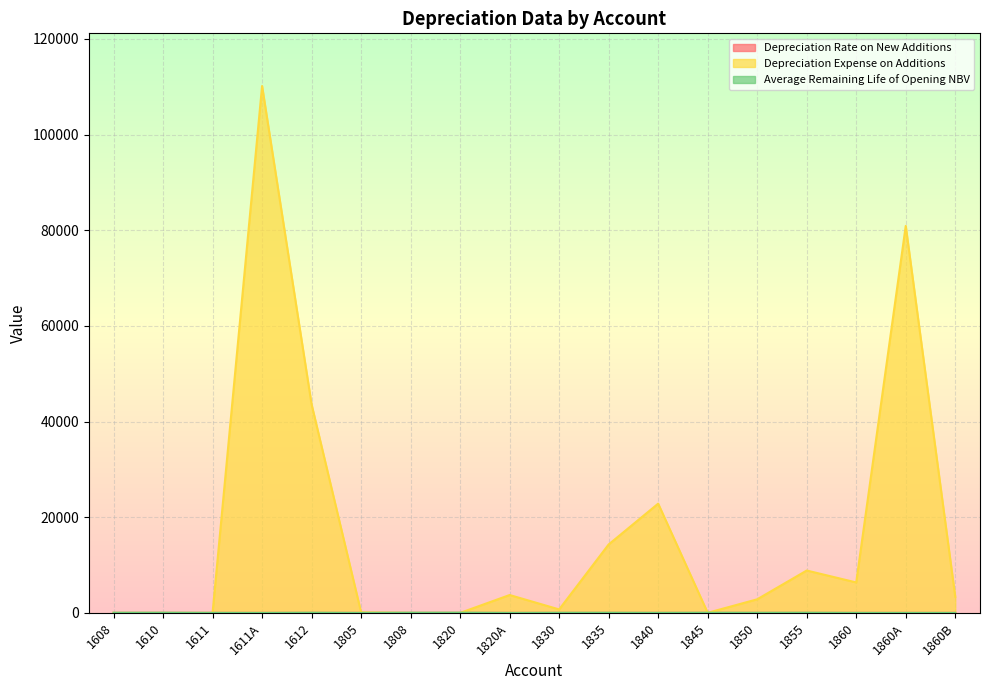

At which category is the sum across all series the highest?

1611A